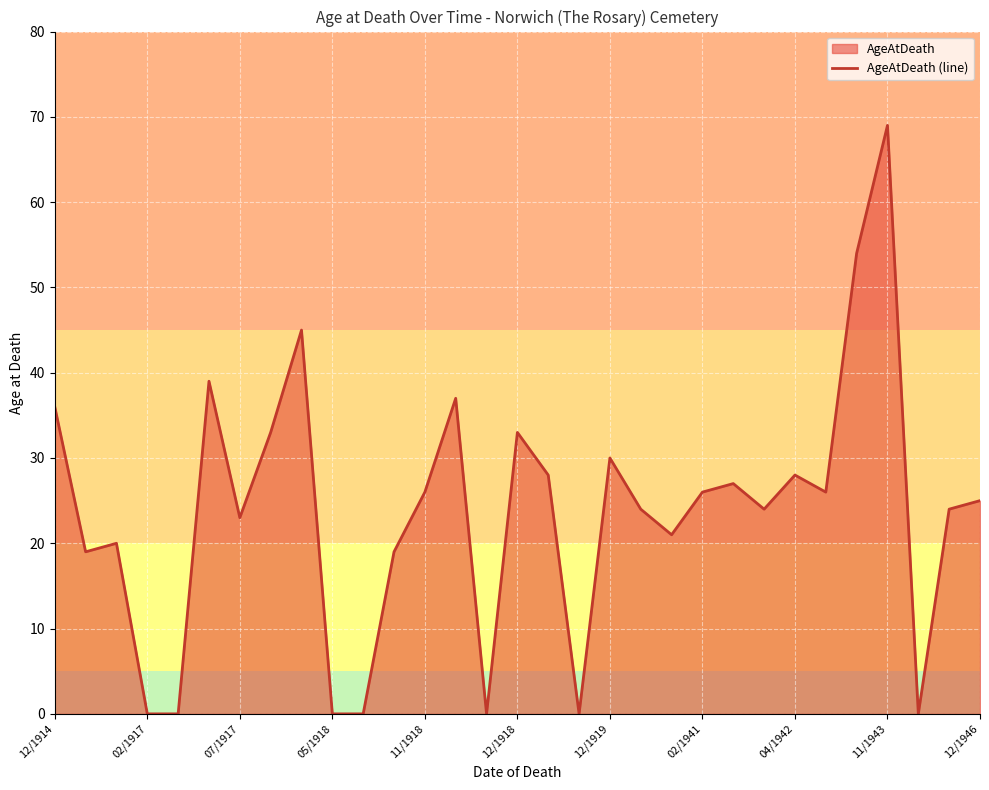

How many values are below 25?

15